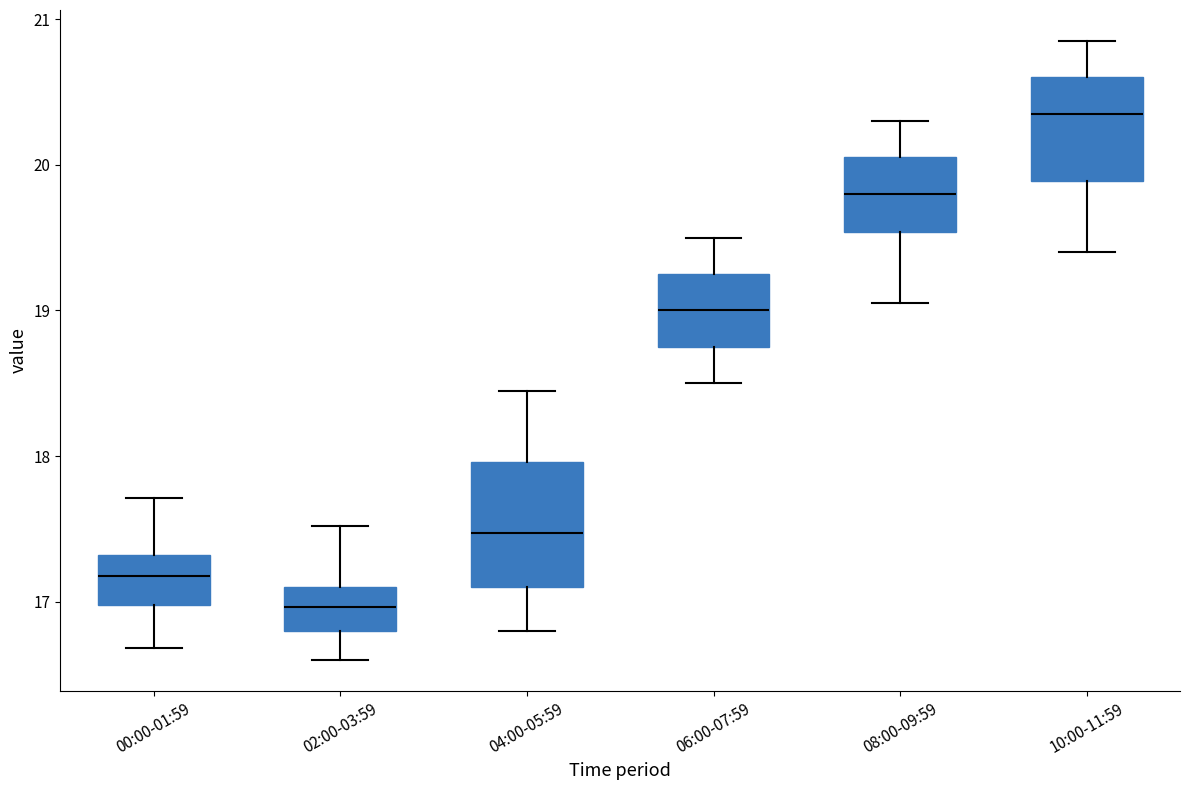

Where is the lower edge of the box for 06:00-07:59 on the y-axis? The values are not printed on the chart, so give them approximately, as read against the axis.

18.8